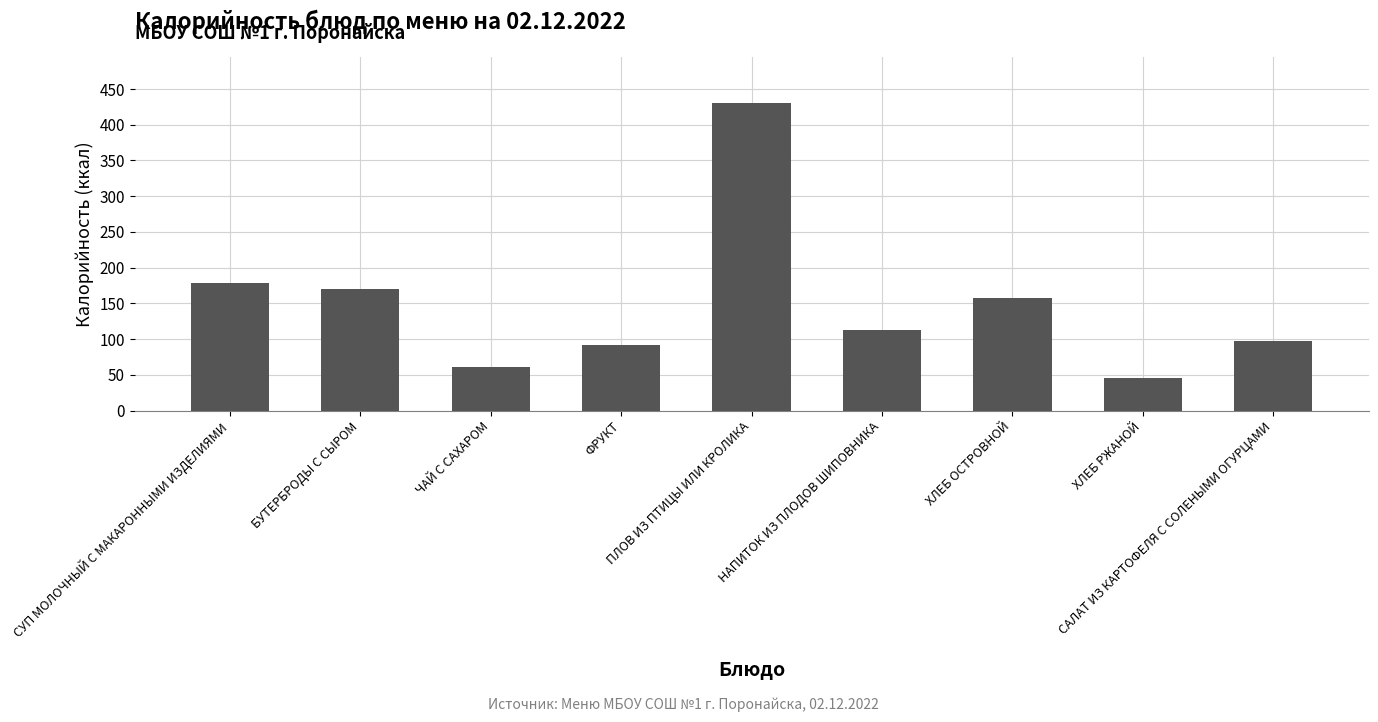

How many series are shown in this chart?

1